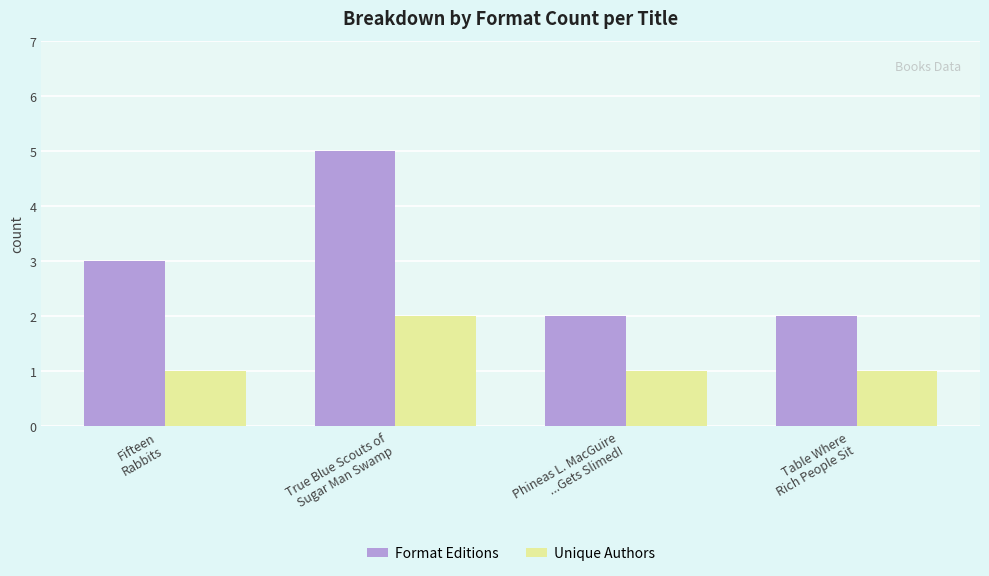

What is the label of the 4th bar from the left?

Table Where
Rich People Sit